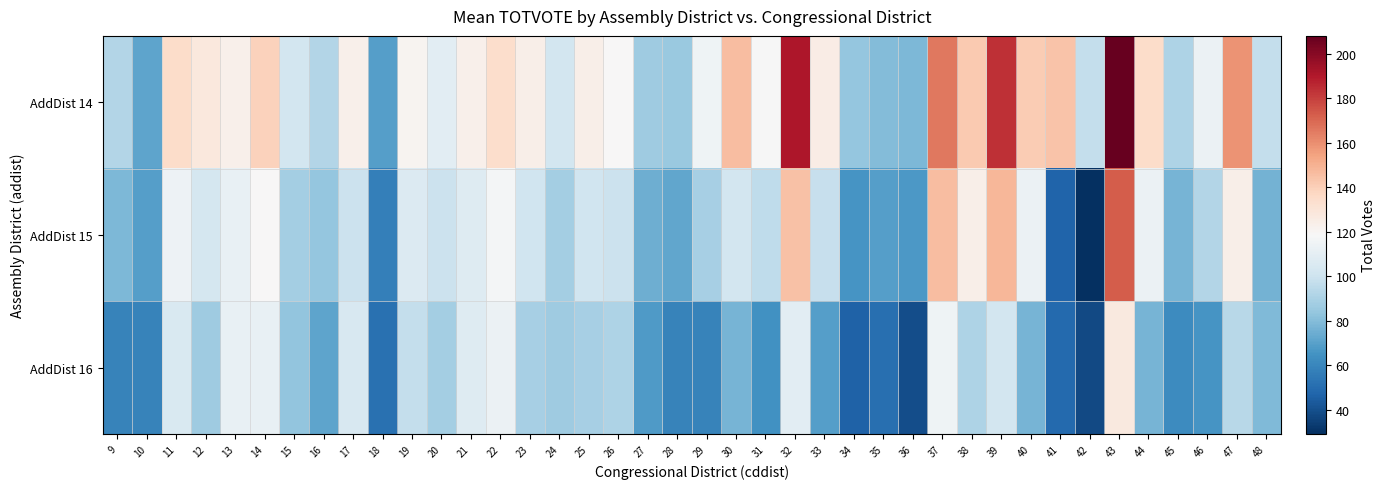

Reading left to right, transcribe all the data shown in this chart.

AddDist 14: 9=92	10=71	11=135	12=128	13=123	14=139	15=102	16=92	17=123	18=69	19=121	20=109	21=123	22=134	23=124	24=102	25=124	26=119	27=87	28=85	29=115	30=146	31=118	32=191	33=125	34=84	35=80	36=78	37=166	38=142	39=184	40=141	41=144	42=97	43=208	44=135	45=91	46=113	47=159	48=97
AddDist 15: 9=78	10=69	11=114	12=103	13=112	14=119	15=88	16=84	17=99	18=57	19=106	20=99	21=107	22=117	23=101	24=88	25=101	26=99	27=75	28=72	29=89	30=102	31=96	32=145	33=98	34=66	35=69	36=67	37=146	38=124	39=148	40=113	41=47	42=29	43=173	44=113	45=77	46=92	47=124	48=76
AddDist 16: 9=59	10=59	11=105	12=87	13=112	14=112	15=83	16=71	17=104	18=52	19=97	20=88	21=107	22=113	23=89	24=87	25=89	26=91	27=68	28=59	29=59	30=77	31=64	32=109	33=69	34=46	35=51	36=39	37=115	38=91	39=102	40=77	41=49	42=38	43=127	44=77	45=62	46=66	47=94	48=79